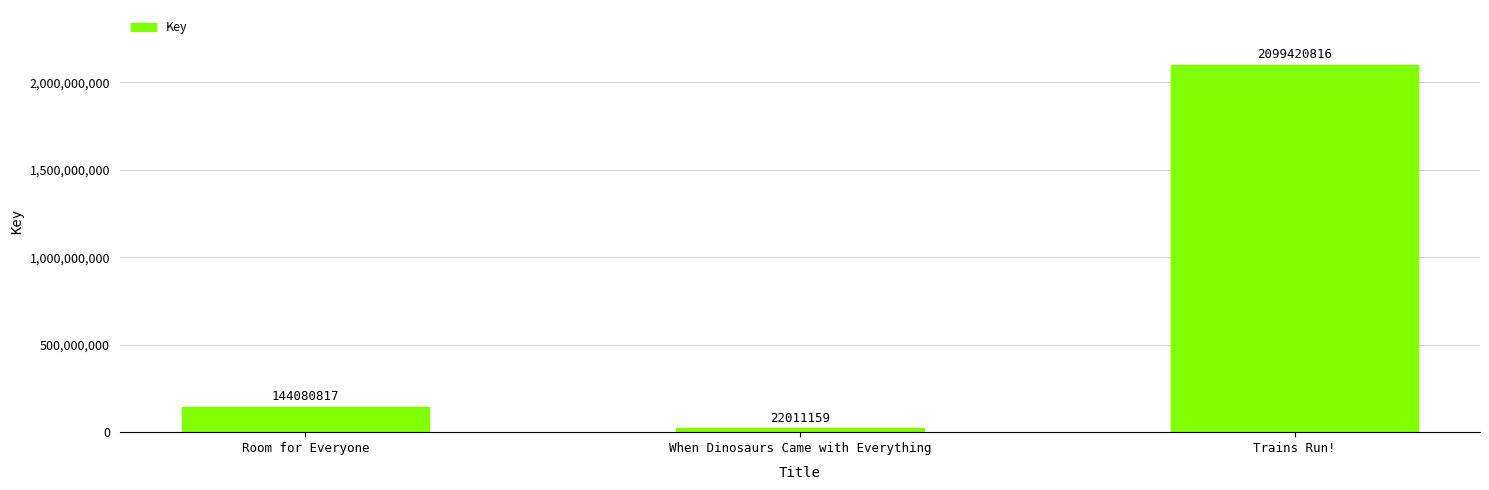

What is the ratio of the value at Trains Run! to the value at Room for Everyone?

14.6